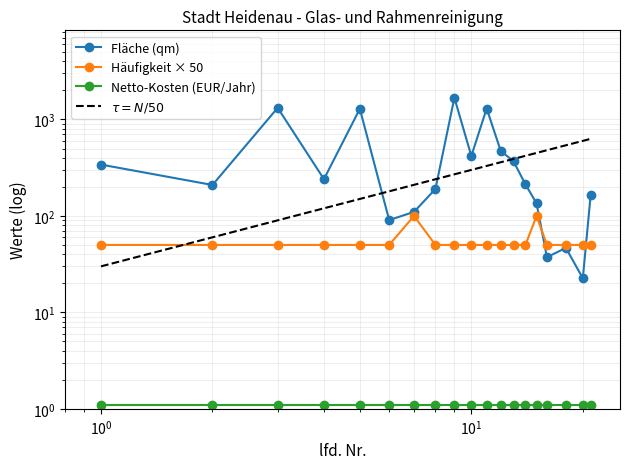

True or false: Häufigkeit × 50 and Netto-Kosten (EUR/Jahr) cross at least once.

False